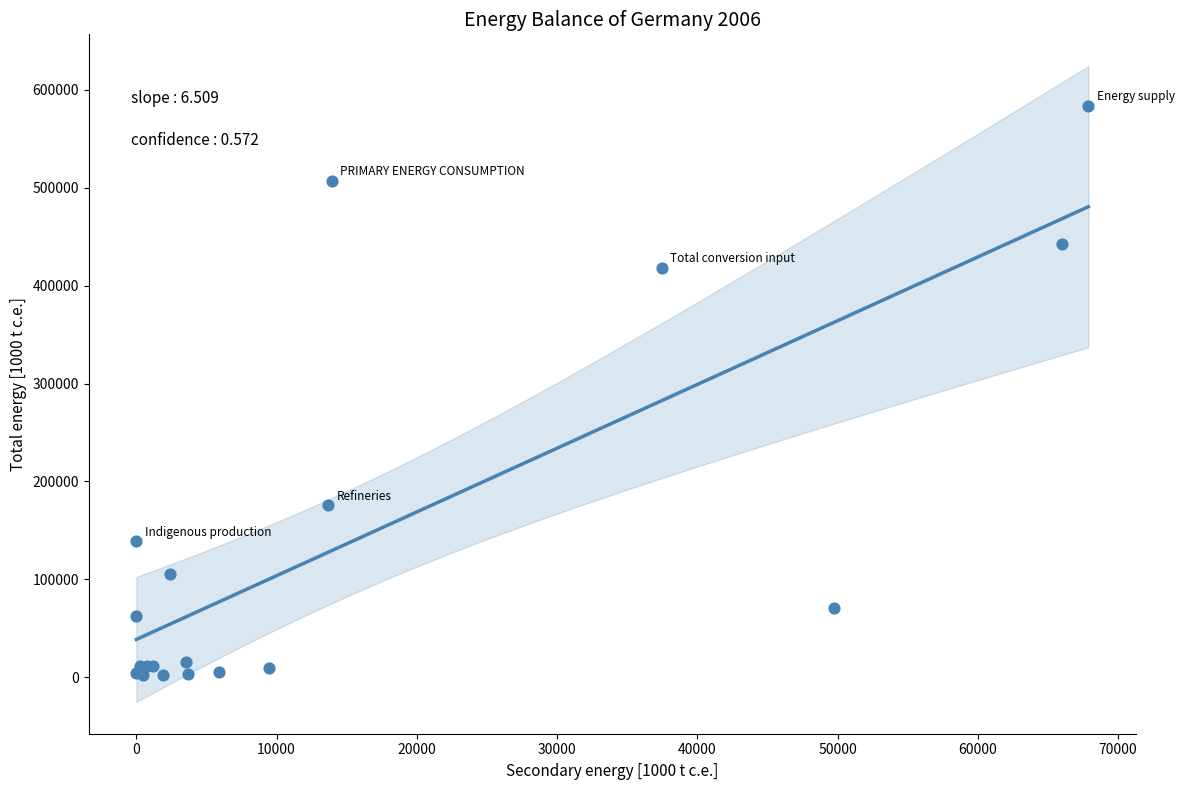

What Y value in the scatter plot is closest to 293053?

175720.0